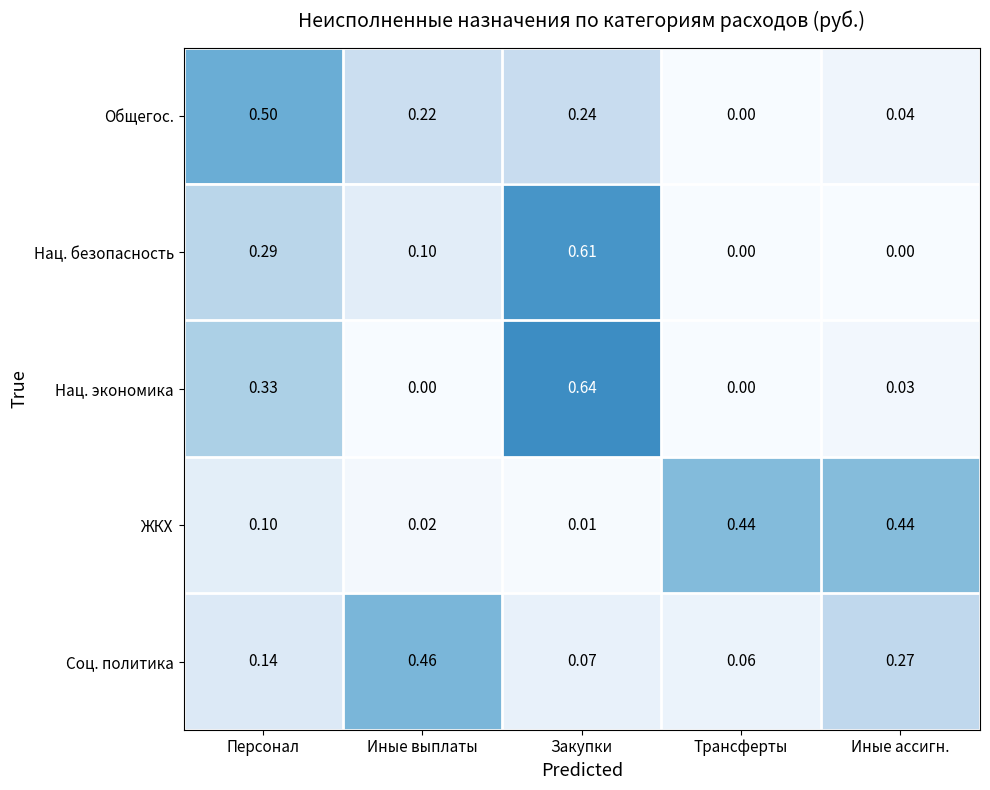

Rank the series by their maximum value, from highest to lowest.

Нац. экономика, Нац. безопасность, Общегос., Соц. политика, ЖКХ